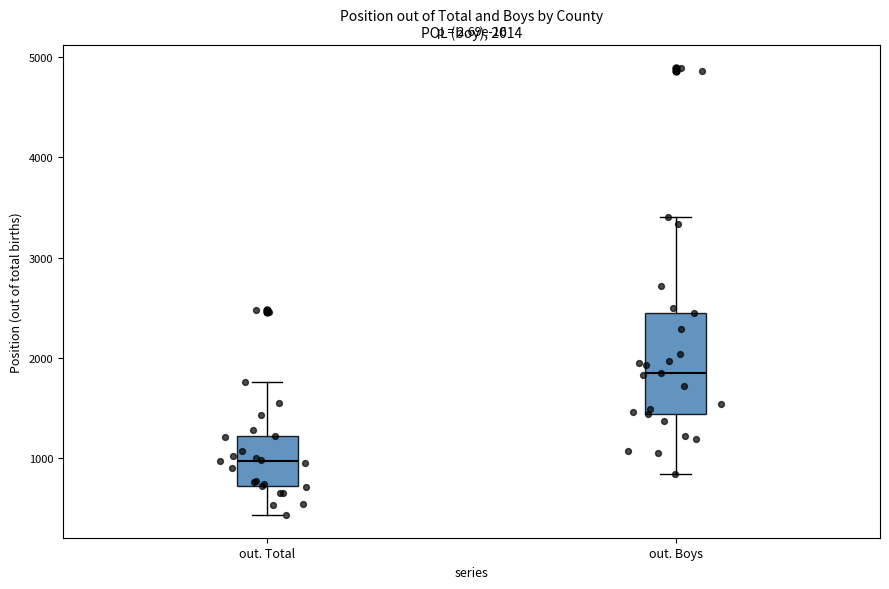

Which box has the lowest median line?

out. Total